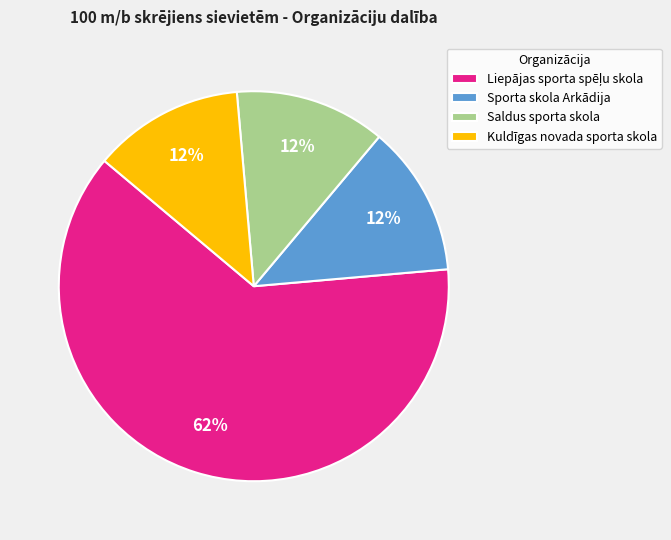

Does any single category account for the majority?

Yes